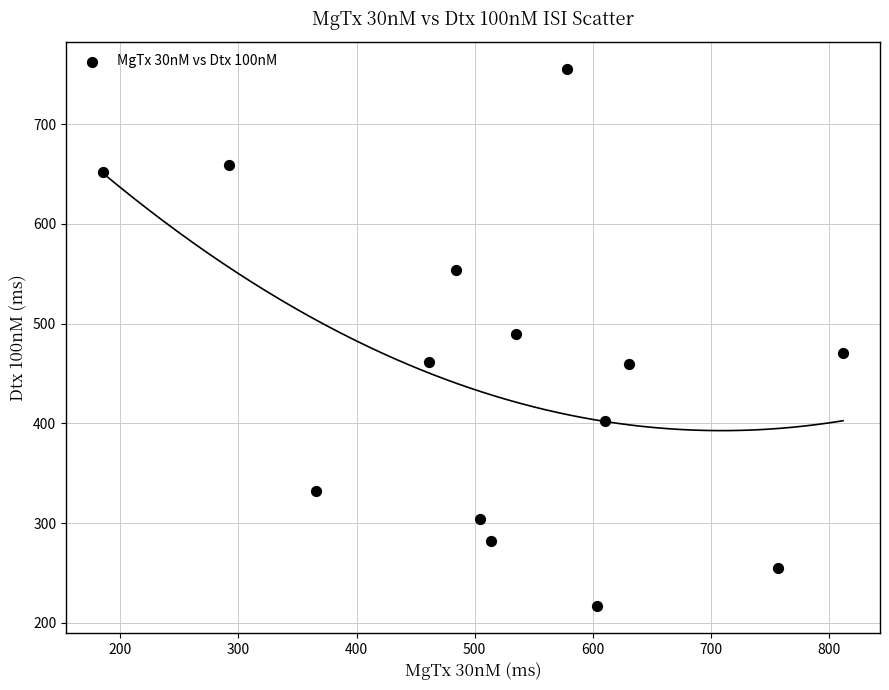

What is the range of X values (max minus min)?

626.5